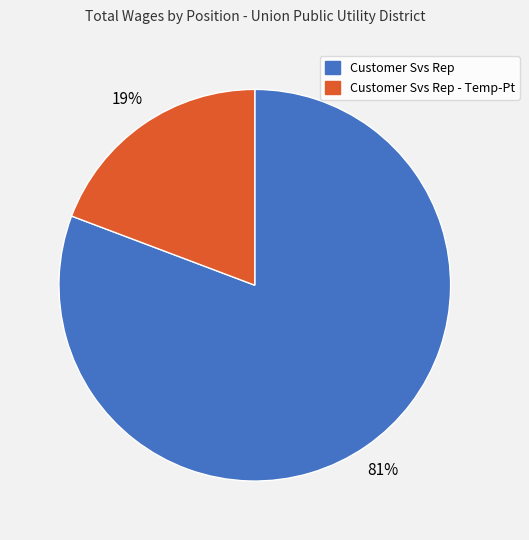

Does Customer Svs Rep account for over 50% of the chart?

Yes